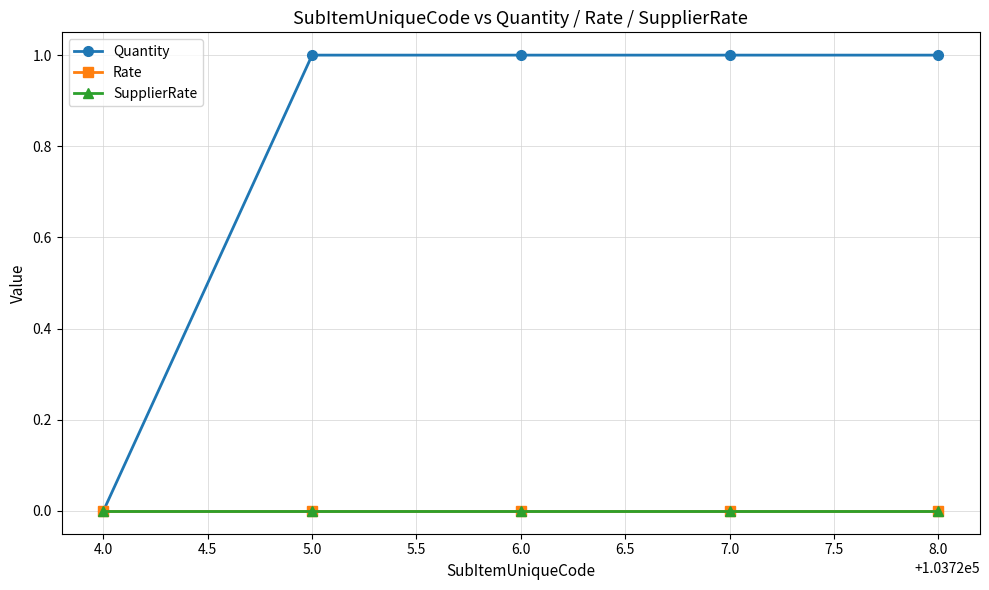

Is this an area chart (filled region under the line)?

No